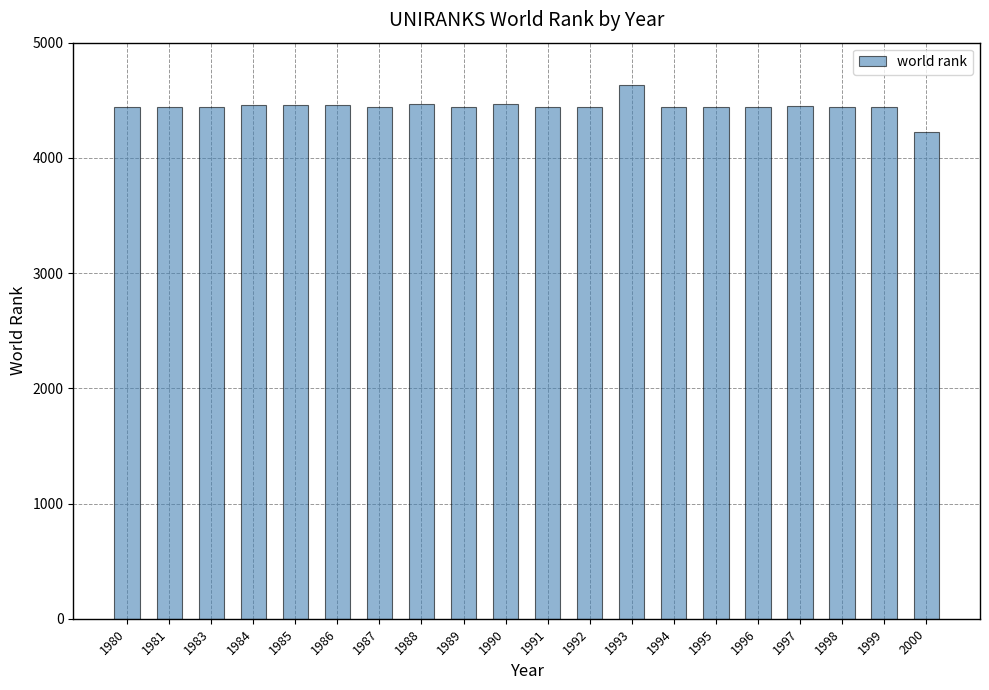

What is the minimum value shown in the chart?

4228